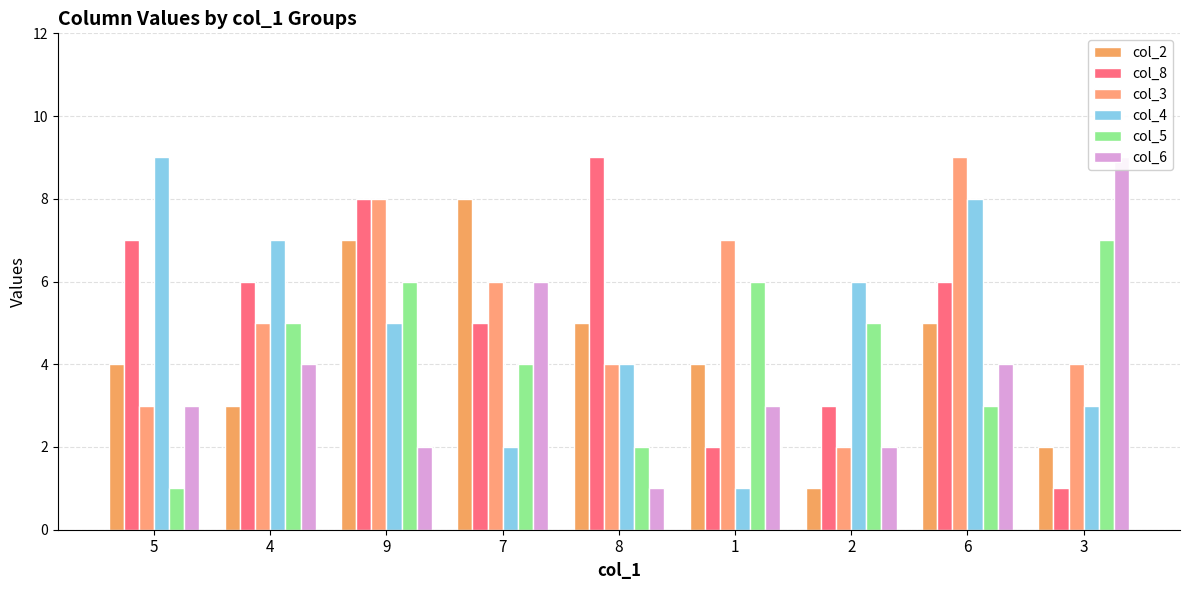

What is the difference between the maximum and second lowest values in the col_6 series?

7